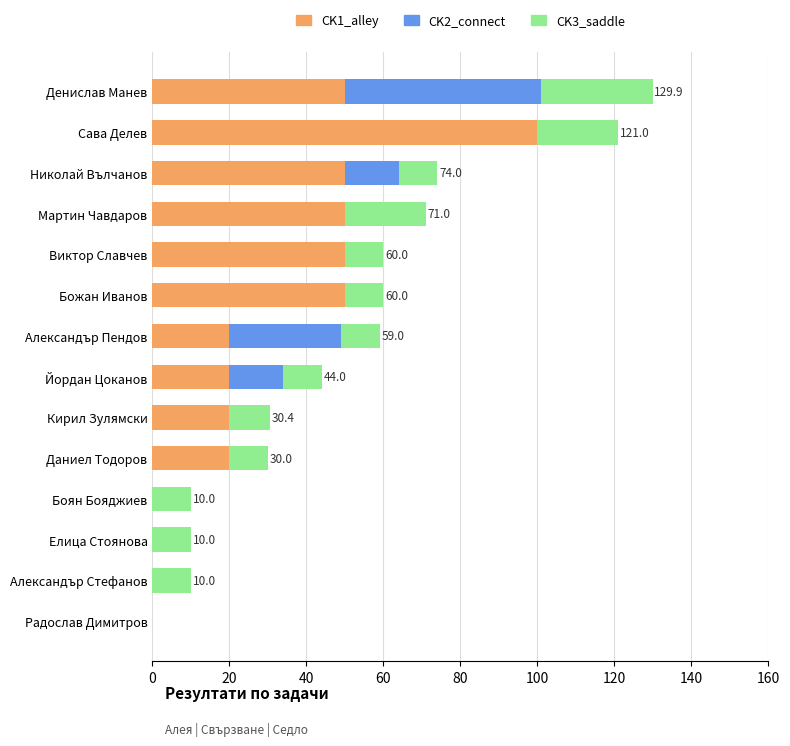

What is the total value across all series at Йордан Цоканов?

44.0